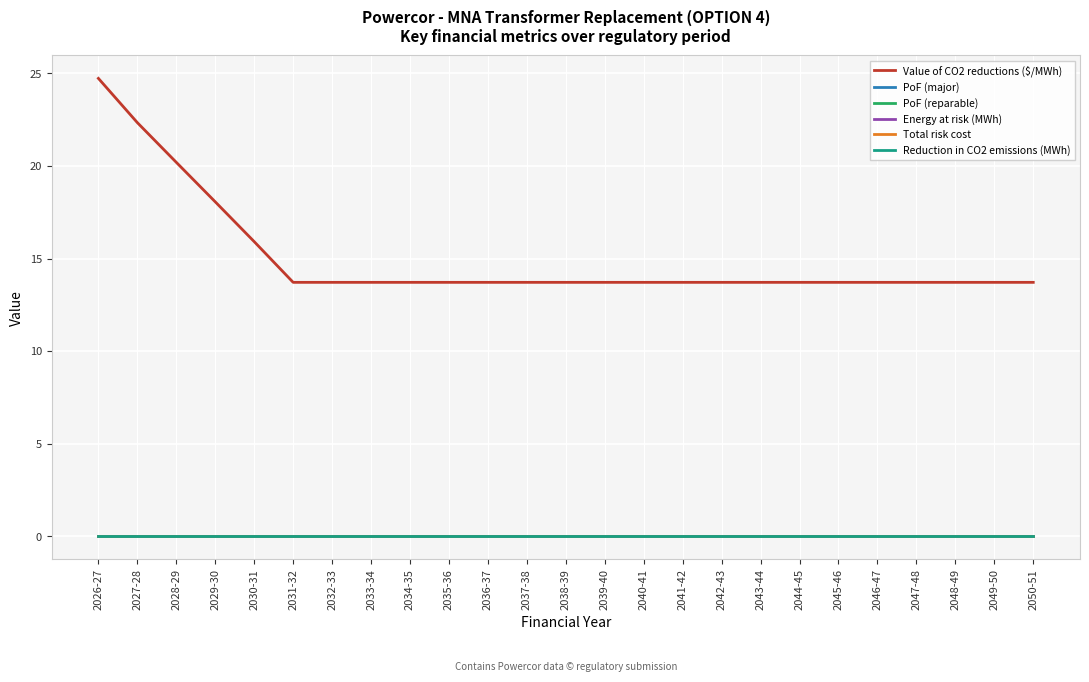

True or false: Value of CO2 reductions ($/MWh) and Reduction in CO2 emissions (MWh) cross at least once.

False